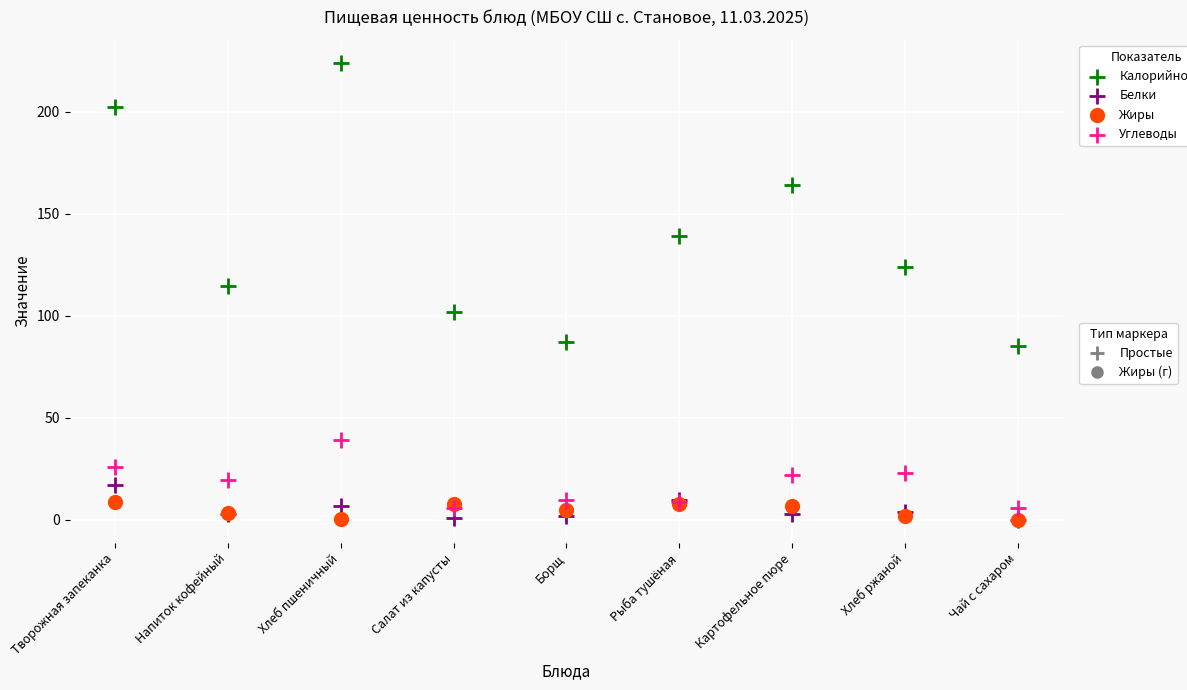

Across all series, what Y value is closest to 112?

114.8